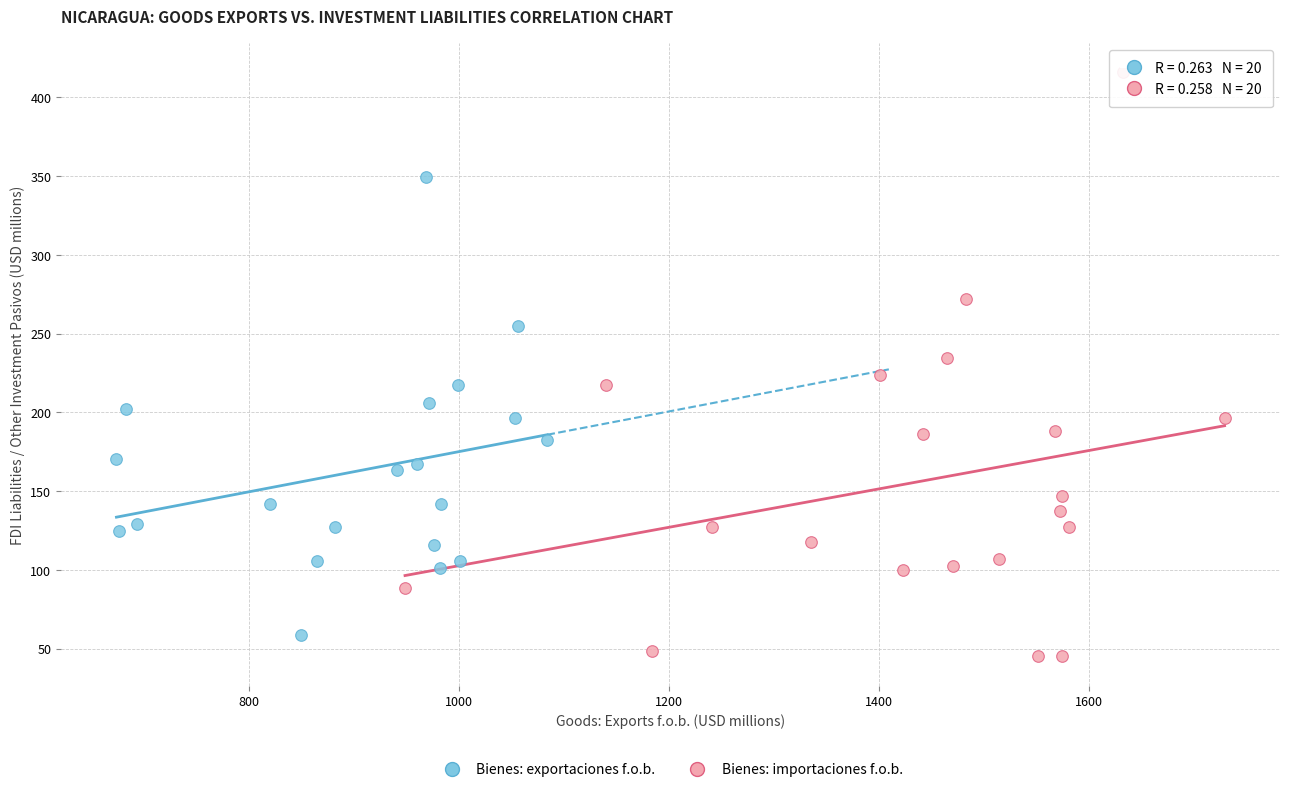

Which series contains the lowest Y value?

Bienes: importaciones f.o.b.